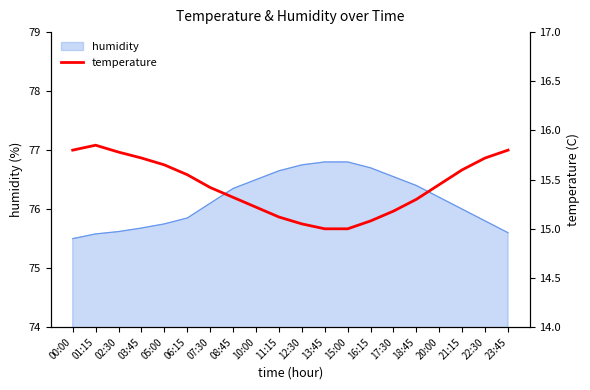

Where is the data nearest to the value 15?

13:45